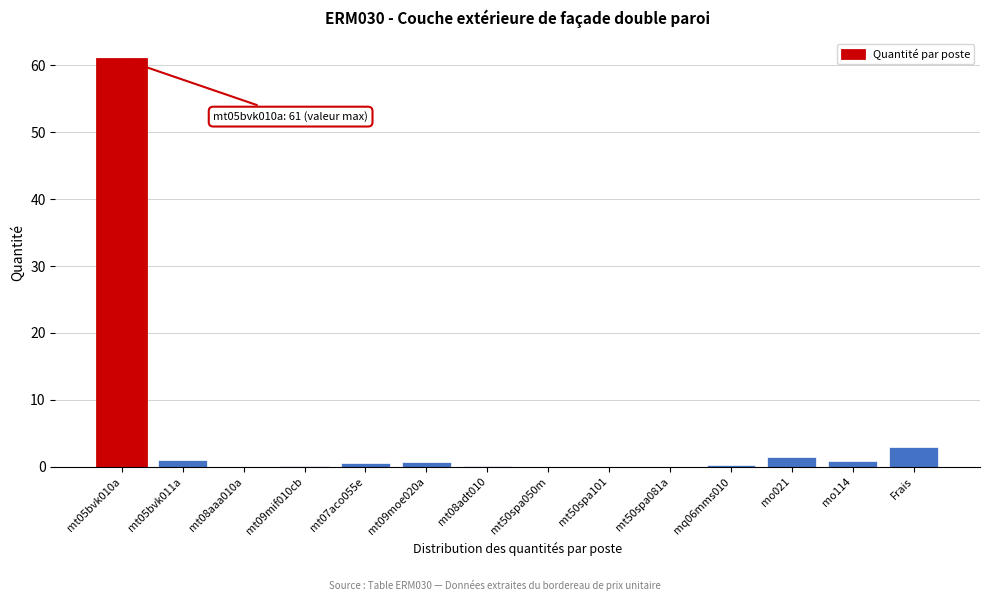

Where is the data nearest to the value 30?

Frais